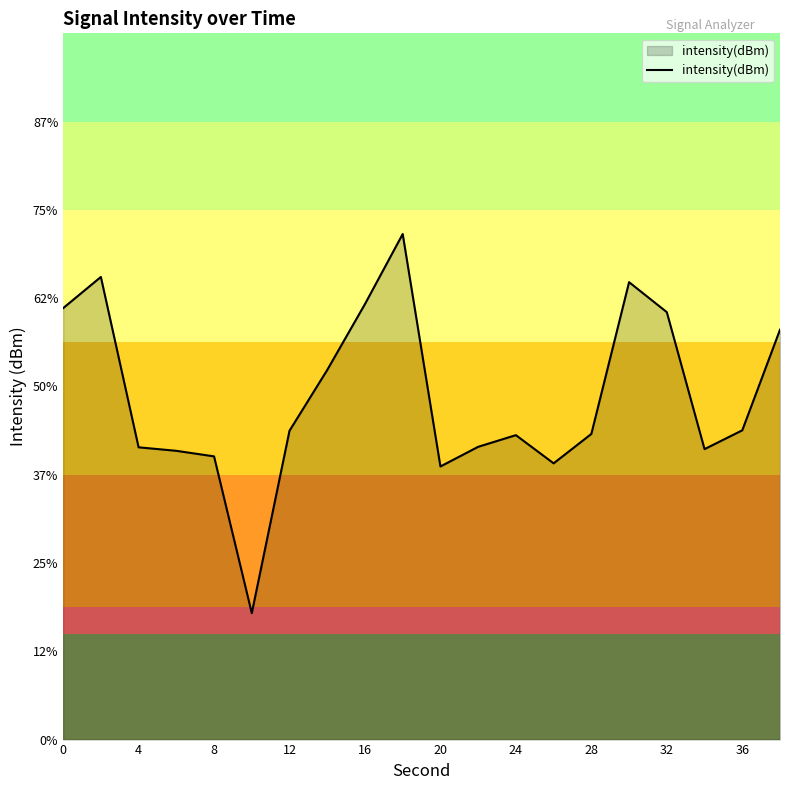

Does the chart have visible grid lines?

No